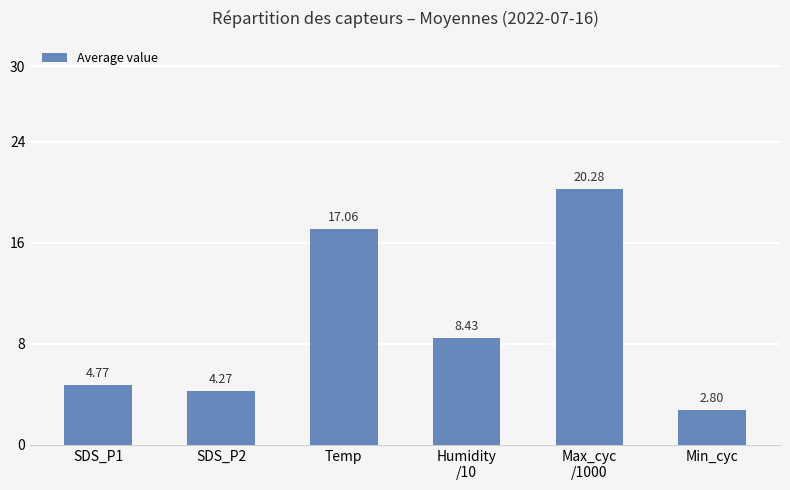

The chart shows a value of 27.9 at Temp. True or false?

False